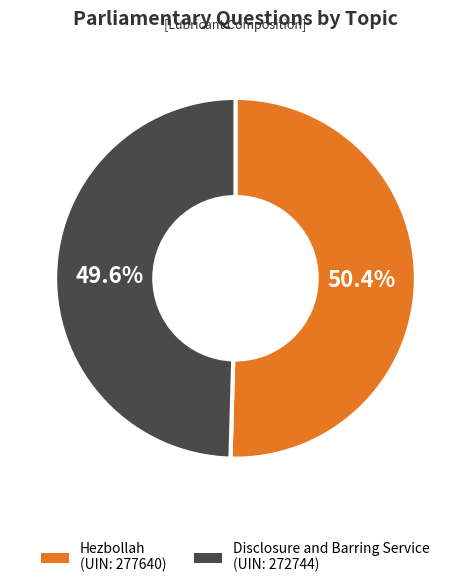

Is there a majority slice in this chart?

Yes